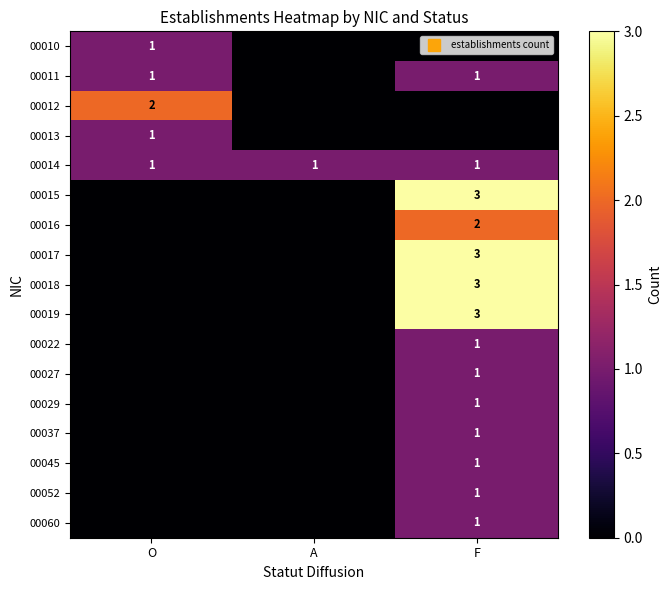

At which category is the sum across all series the highest?

F